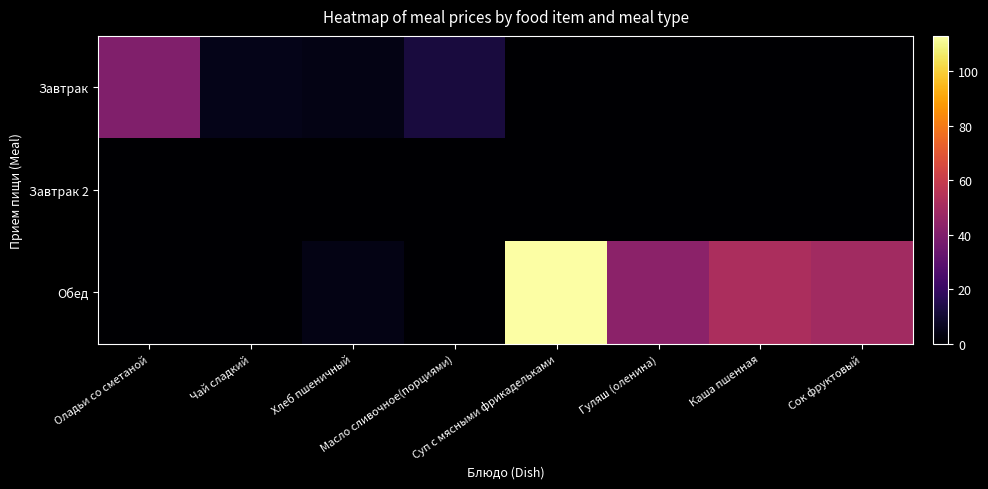

Which series changed the most between Чай сладкий and Масло сливочное(порциями)?

Завтрак